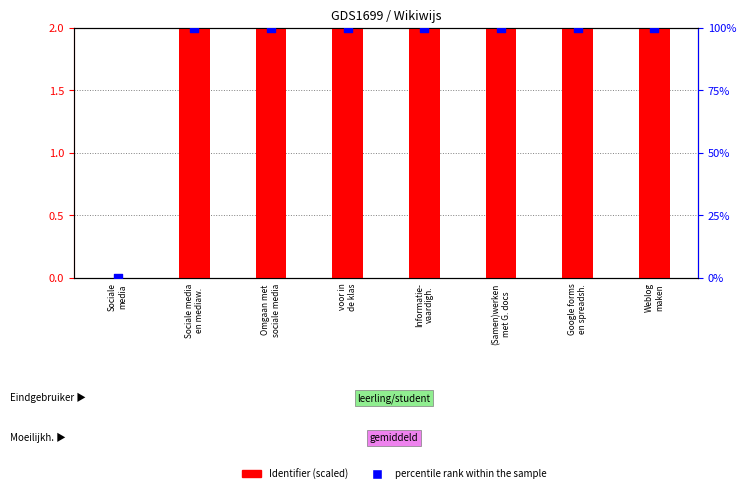

At which category is the sum across all series the highest?

Weblog
maken